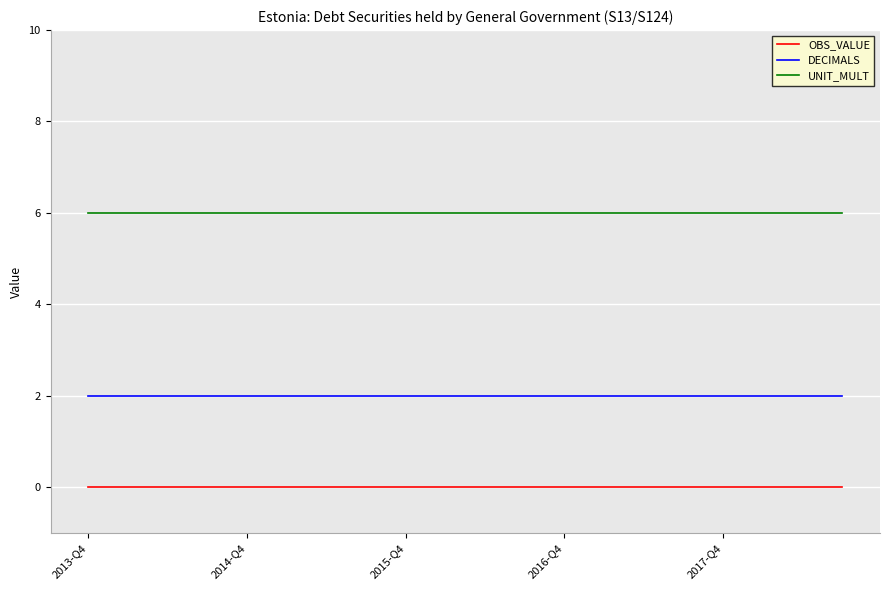

True or false: DECIMALS and OBS_VALUE cross at least once.

False